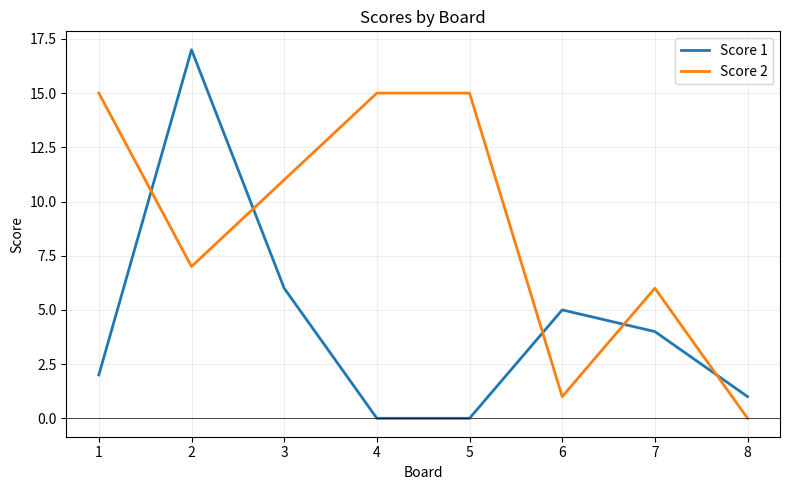

How many distinct data groups are displayed?

2